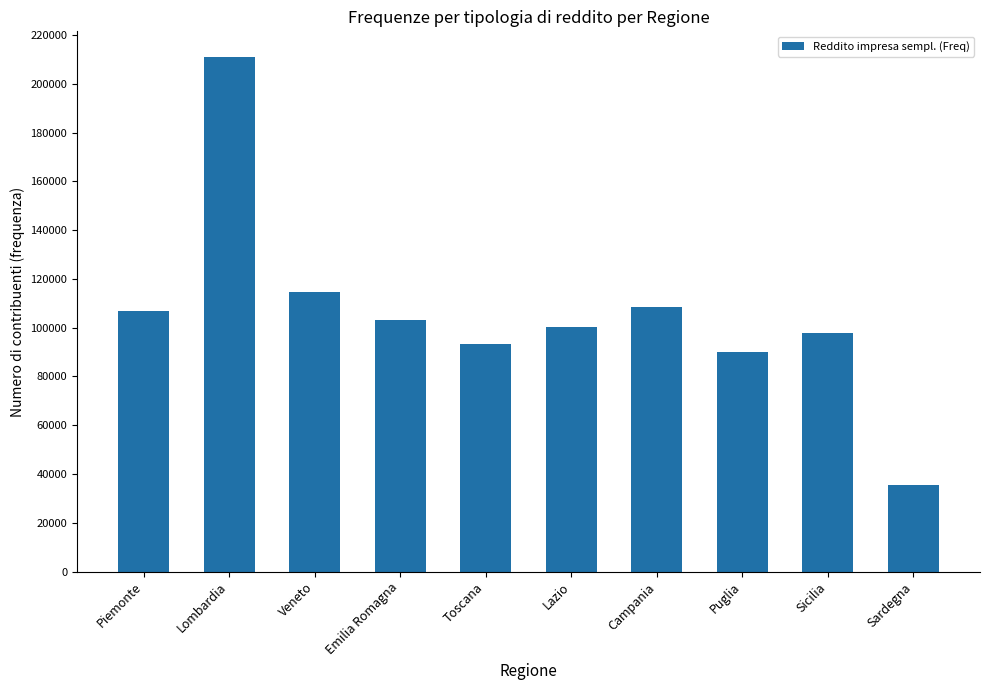

At which label is the value closest to 123268?

Veneto